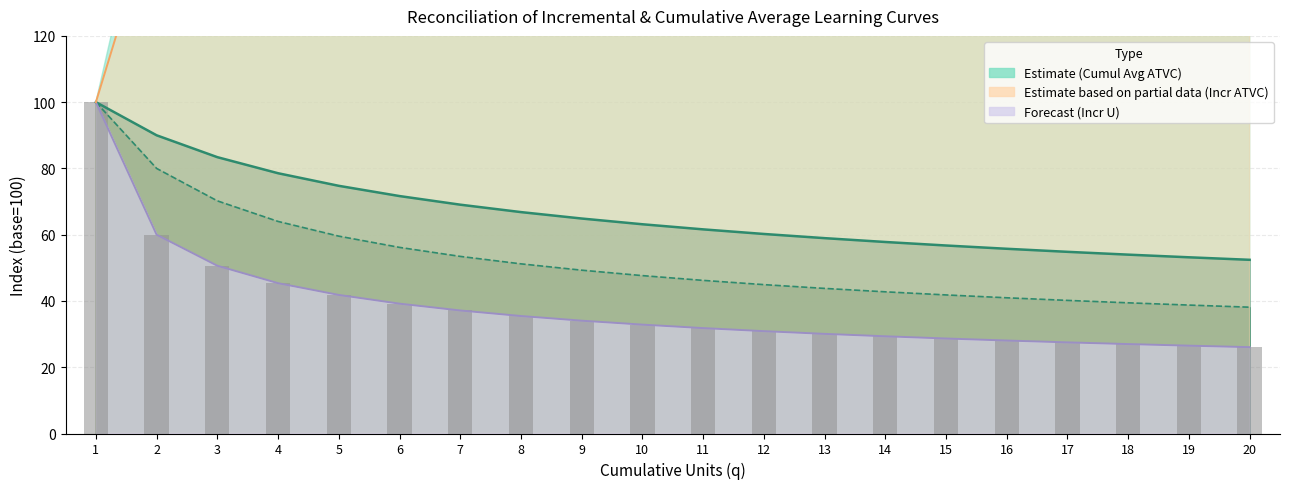

What is the approximate value of CAC Cumul Avg line at 20?

52.4